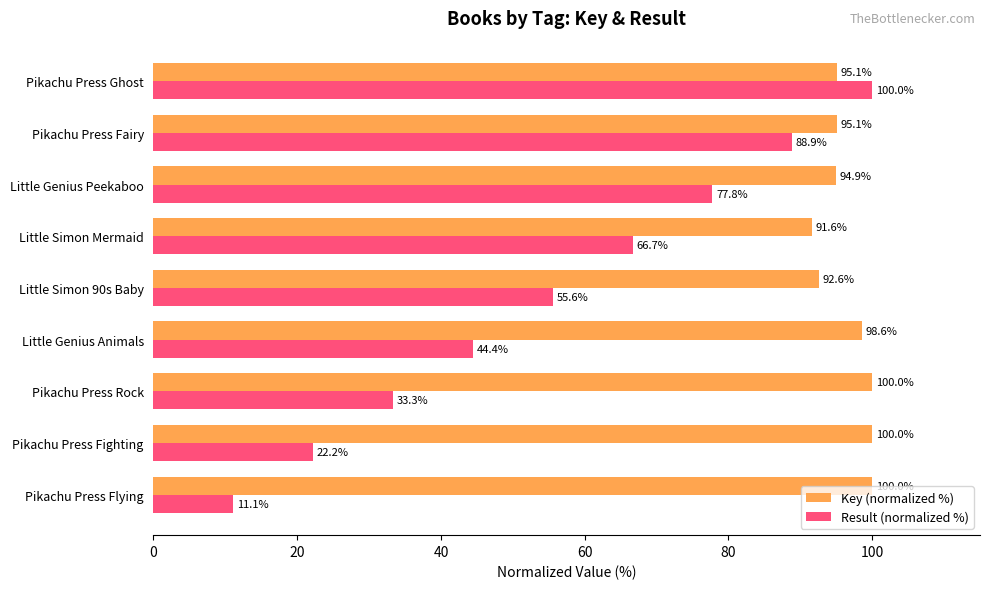

Is it true that Key (normalized %) equals 95.1 at Pikachu Press Fairy?

True